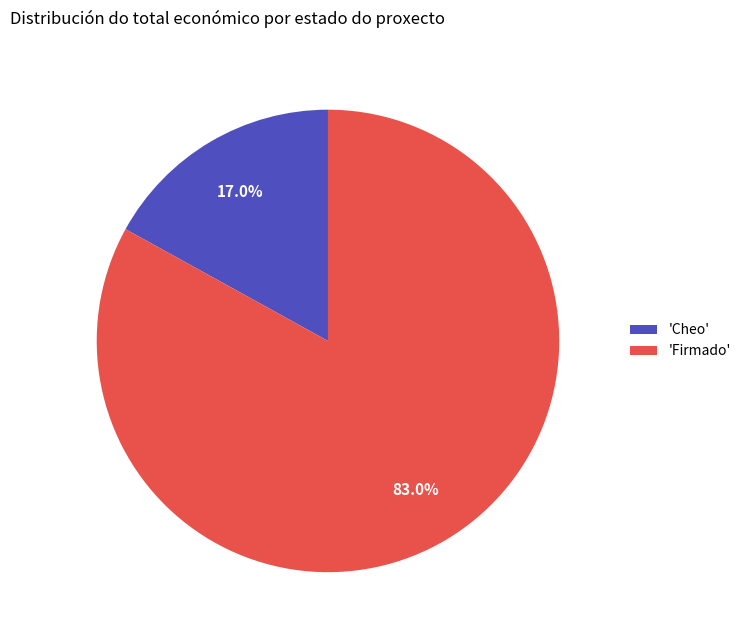

Between 'Firmado' and 'Cheo', which is larger?

'Firmado'